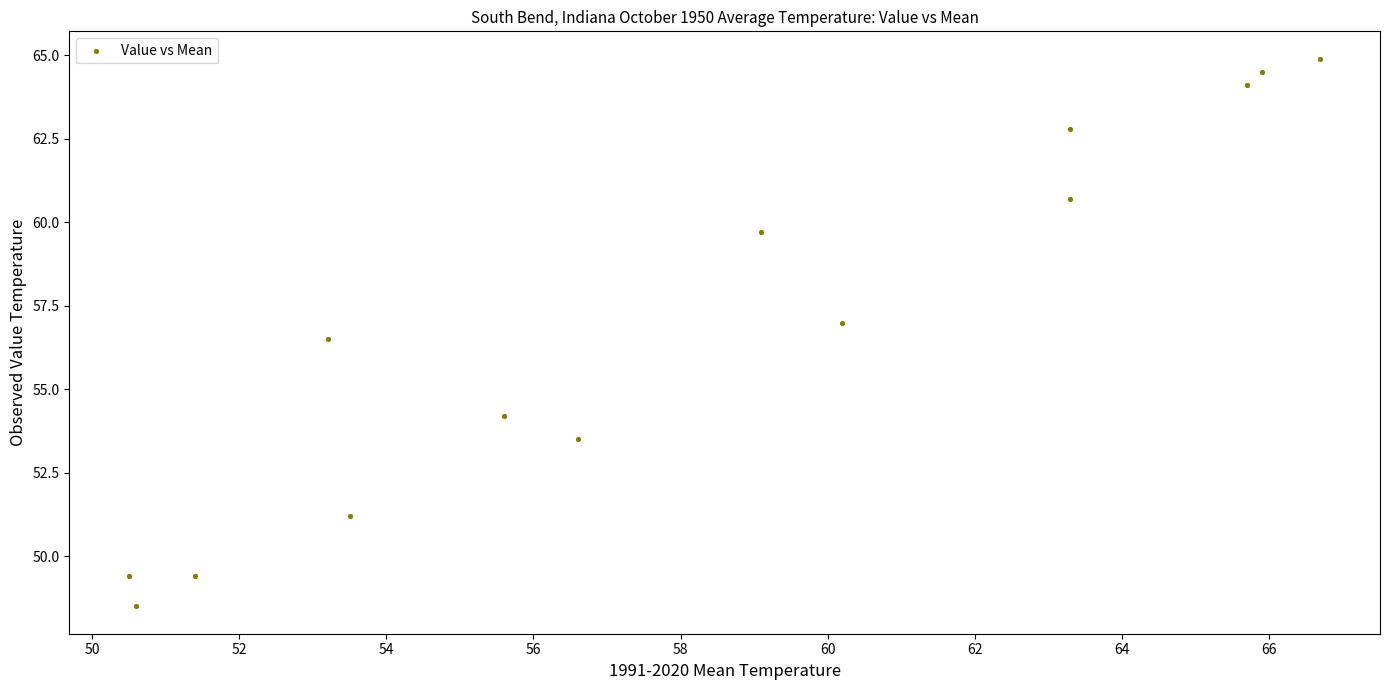

What is the range of X values (max minus min)?

16.2